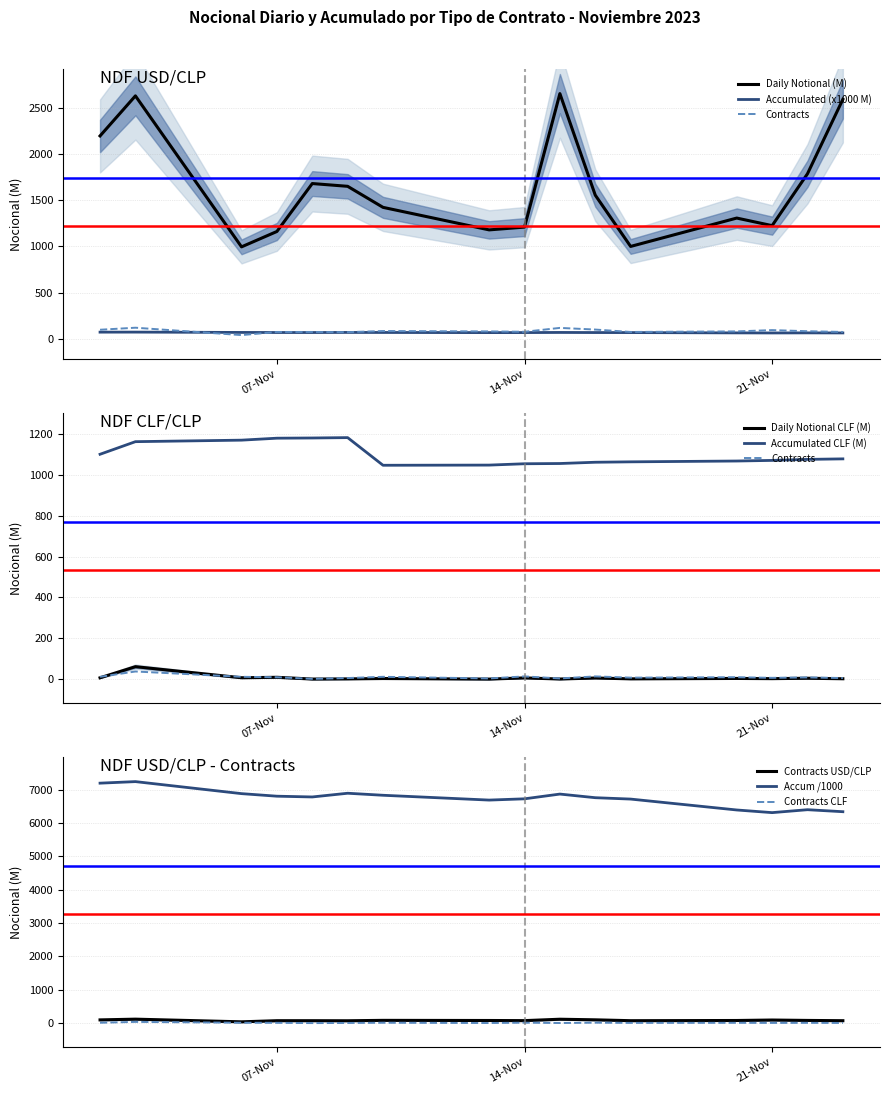

How many interior local peaks does the NDF USD/CLP - Contracts series have?

4